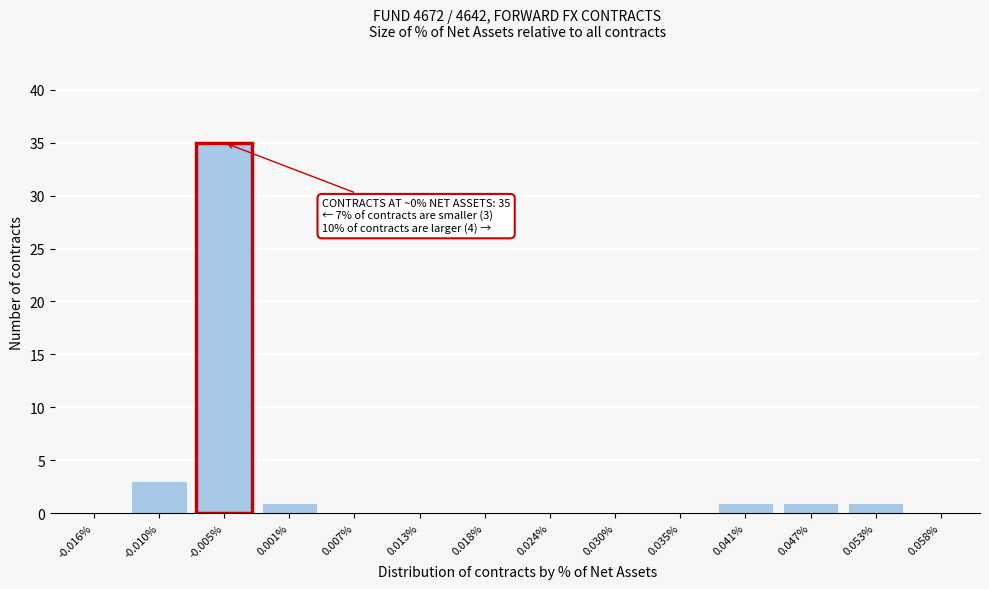

Reading right to left, transcribe all the data shown in this chart.

0.058%=0	0.053%=1	0.047%=1	0.041%=1	0.035%=0	0.030%=0	0.024%=0	0.018%=0	0.013%=0	0.007%=0	0.001%=1	-0.005%=35	-0.010%=3	-0.016%=0